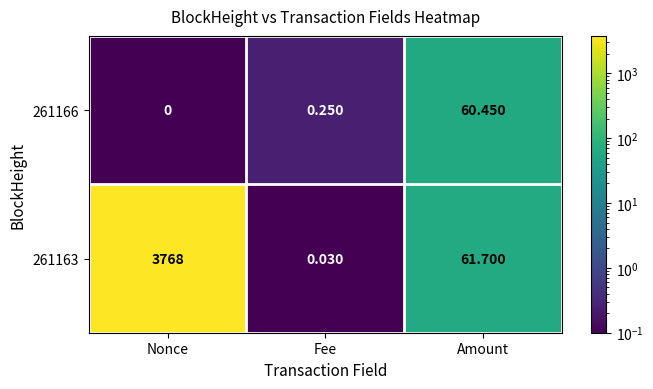

Rank the categories by 261166 value from highest to lowest.

Amount, Fee, Nonce